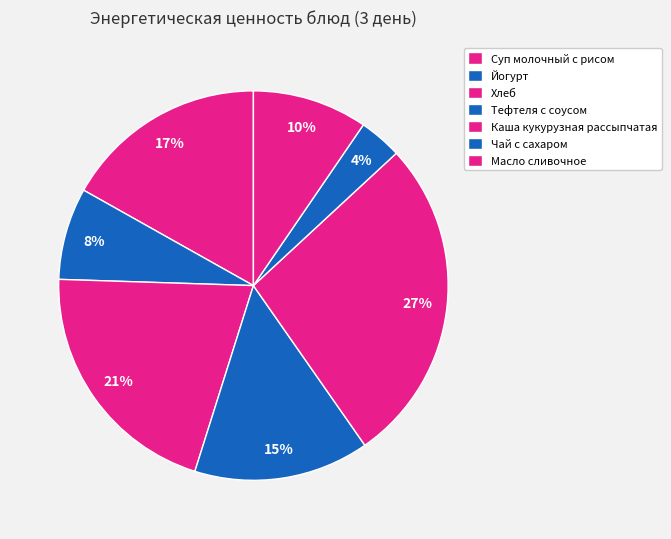

Is Йогурт the majority of the pie?

No